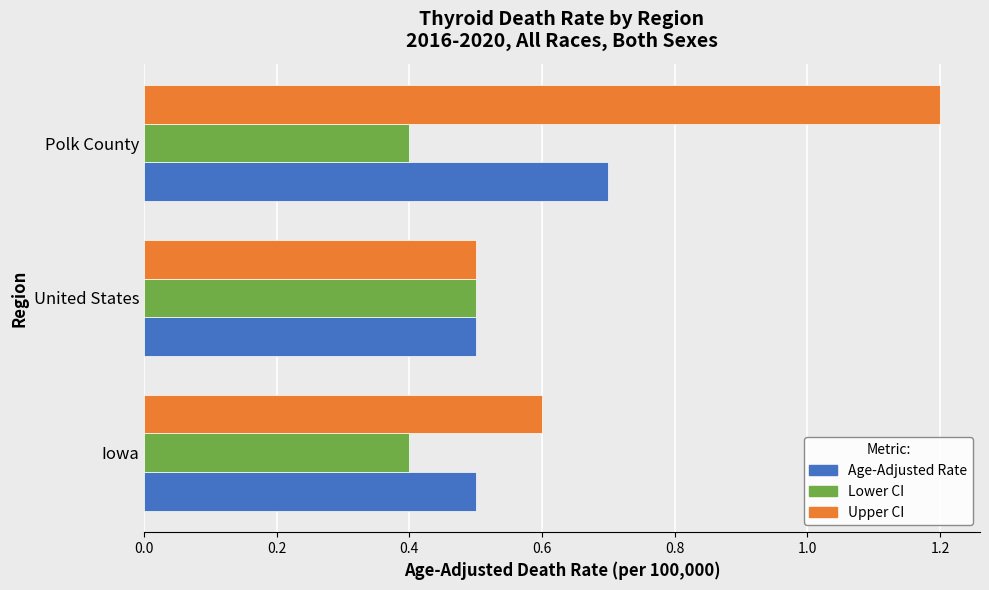

Rank the series at Polk County from lowest to highest value.

Lower CI, Age-Adjusted Rate, Upper CI